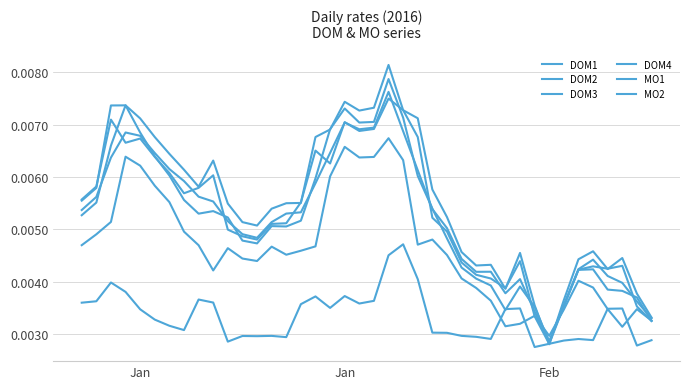

How many lines are shown in the chart?

6